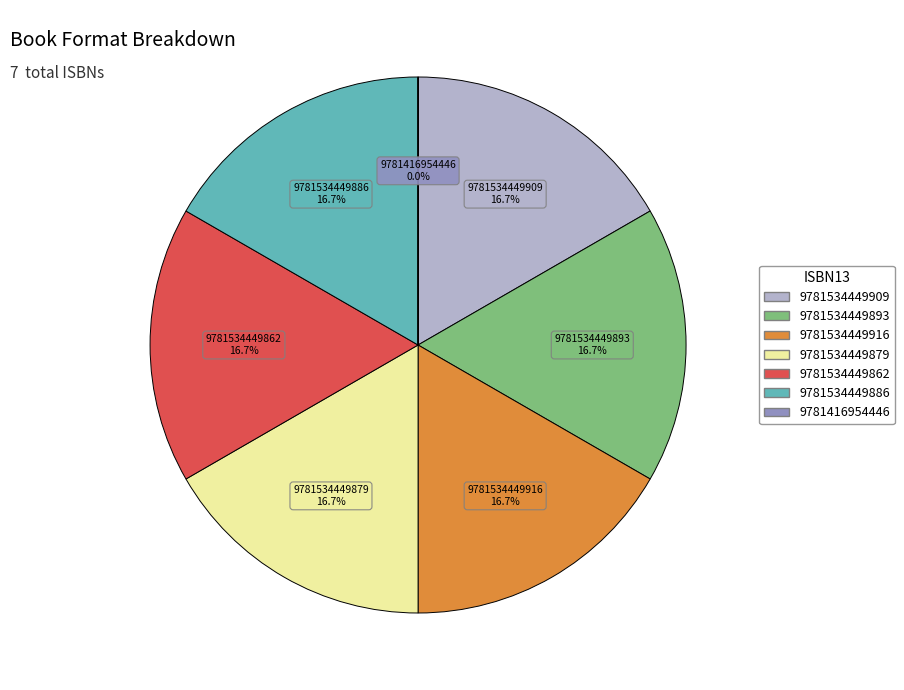

Does 9781534449886 account for over 50% of the chart?

No